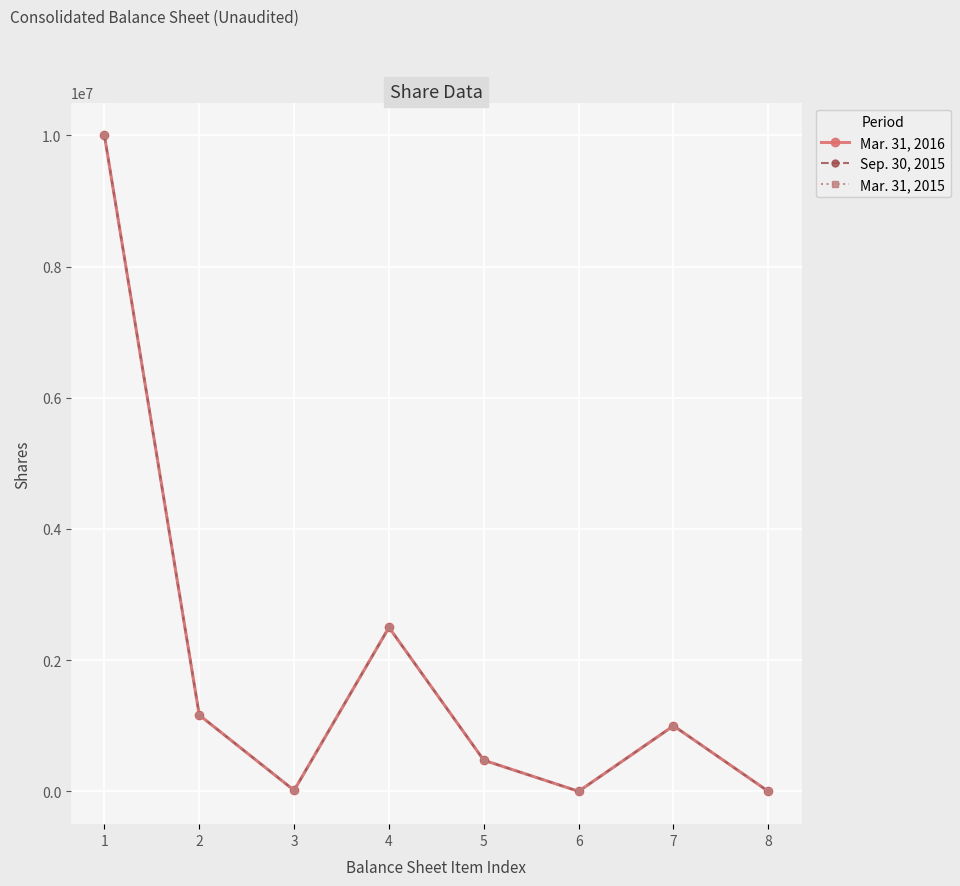

Where is Sep. 30, 2015 nearest to the value 5000000?

4